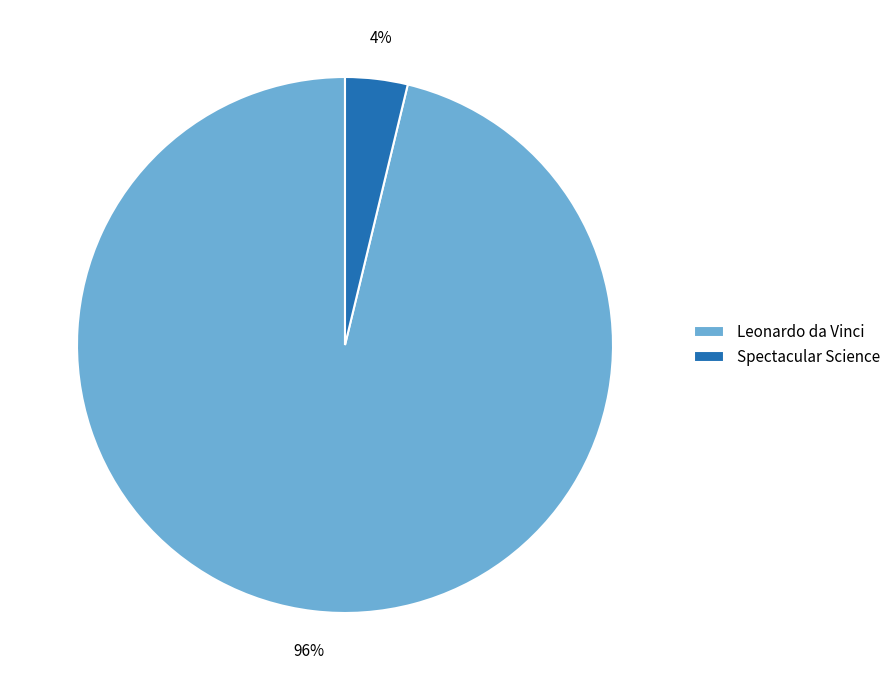

The Spectacular Science slice represents 14% of the pie. True or false?

False